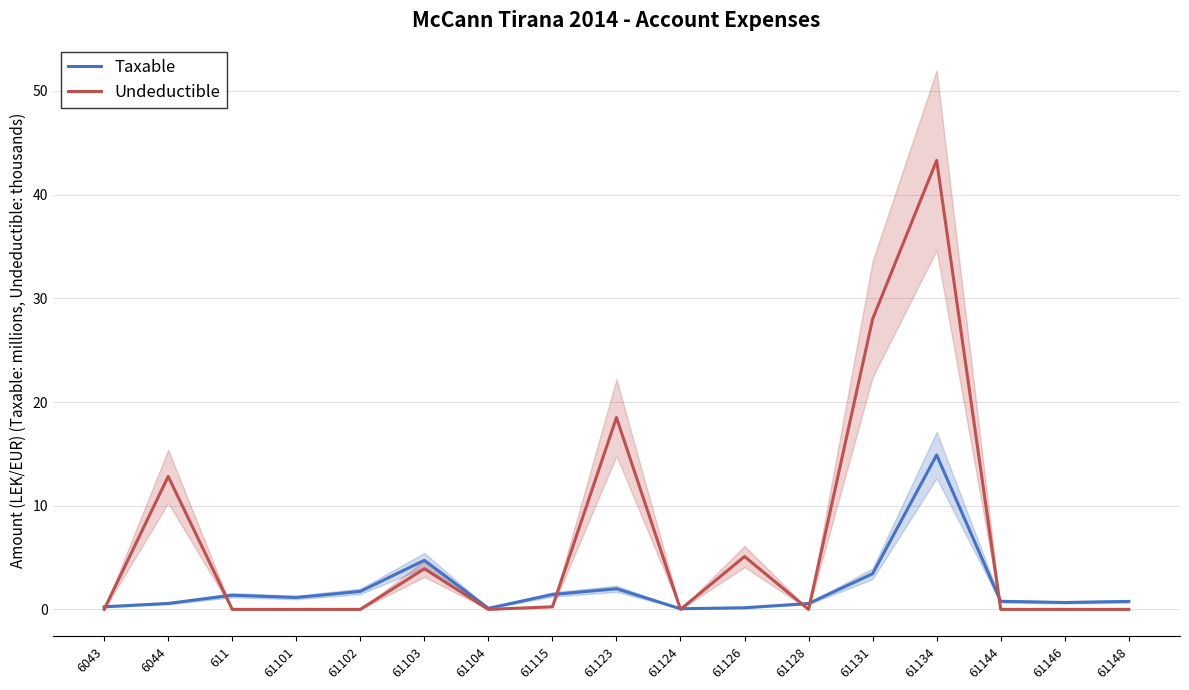

Reading right to left, transcribe all the data shown in this chart.

Taxable: 61148=0.8	61146=0.7	61144=0.8	61134=14.9	61131=3.4	61128=0.6	61126=0.2	61124=0.1	61123=2.0	61115=1.4	61104=0.1	61103=4.7	61102=1.7	61101=1.1	611=1.4	6044=0.6	6043=0.3
Undeductible: 61148=0.0	61146=0.0	61144=0.0	61134=43.3	61131=28.0	61128=0.0	61126=5.1	61124=0.0	61123=18.5	61115=0.2	61104=0.0	61103=3.9	61102=0.0	61101=0.0	611=0.0	6044=12.8	6043=0.0